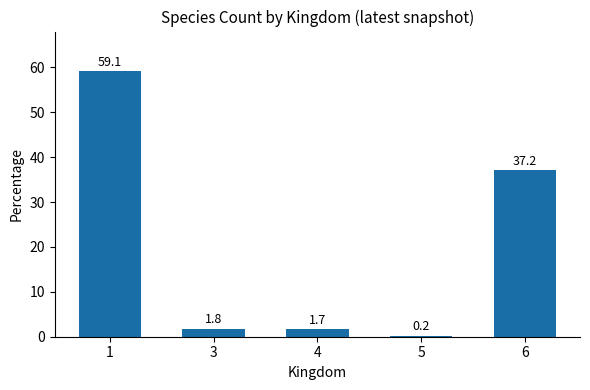

True or false: the data shows 14.4 at 6.

False